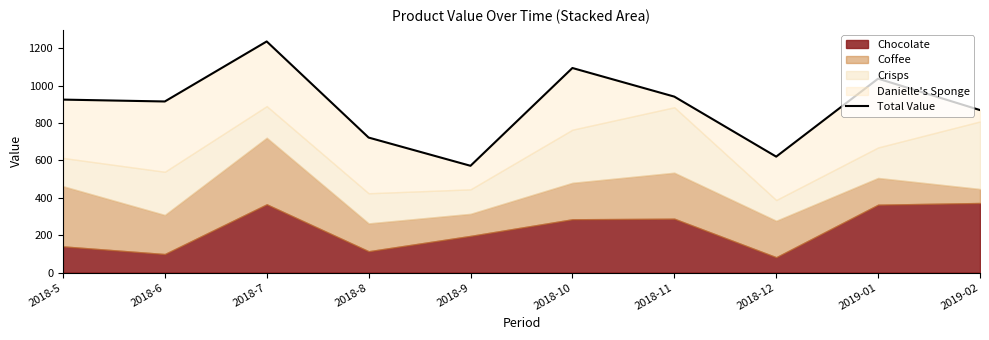

Count the number of values greater than 925.

4